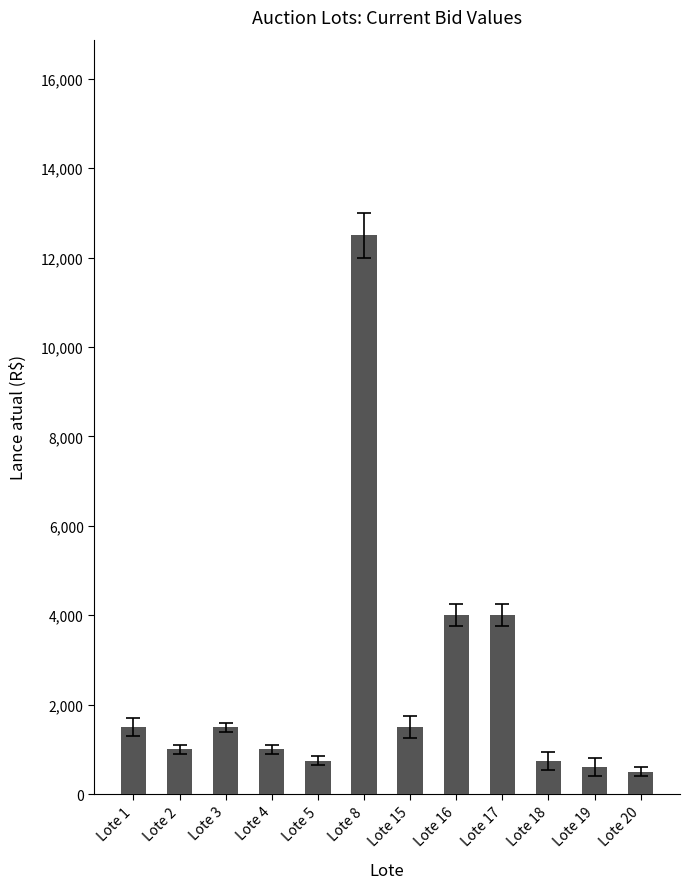

The value at Lote 16 is 4000. True or false?

True